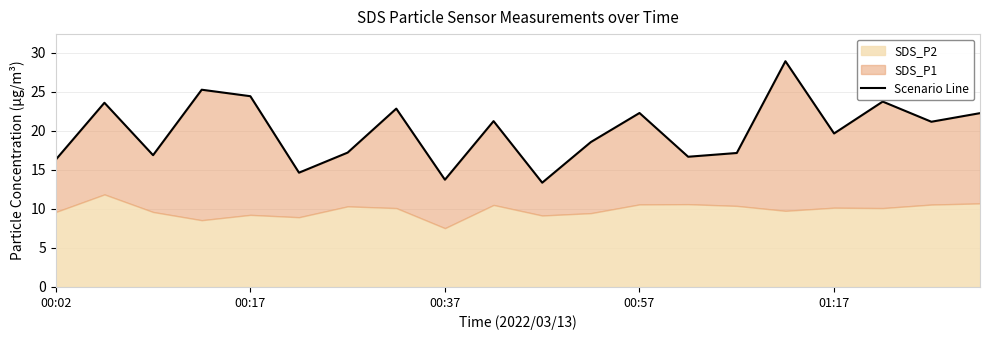

Reading left to right, what are all the values shown in this chart?

16.3	23.6	16.9	25.2	24.4	14.6	17.2	22.8	13.7	21.2	13.3	18.6	22.3	16.7	17.1	28.9	19.6	23.7	21.1	22.2